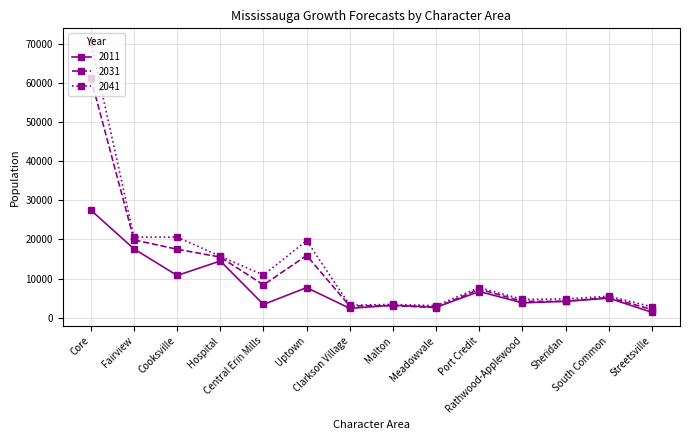

True or false: 2041 has more than 1 points higher than both neighbors.

True